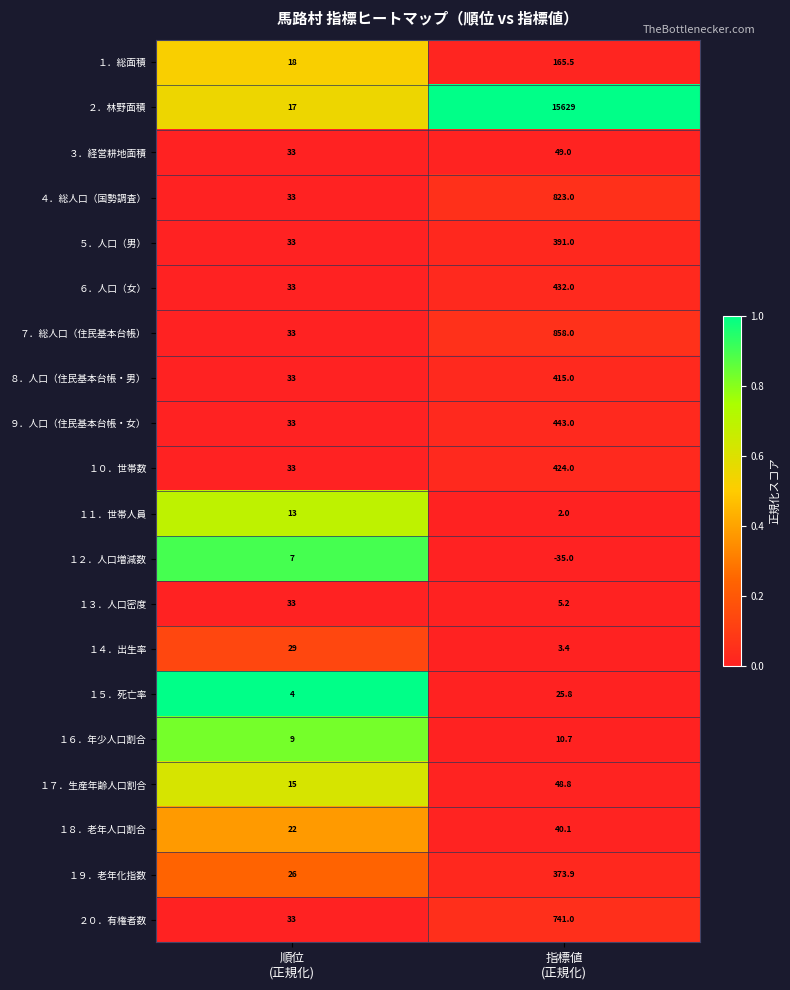

What is the difference between the maximum and minimum values in the ３．経営耕地面積 series?

16.0